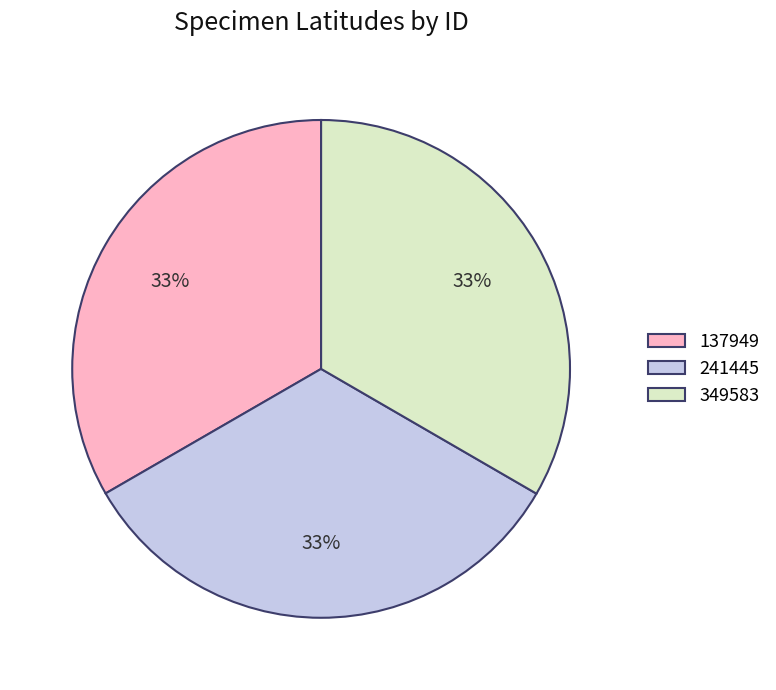

How many segments does this pie chart have?

3